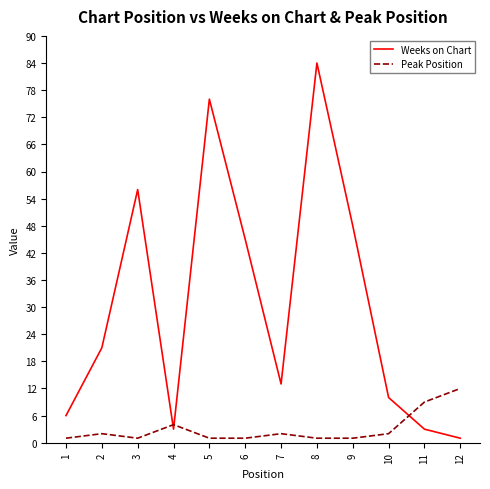

What is the minimum value shown in the chart?

1